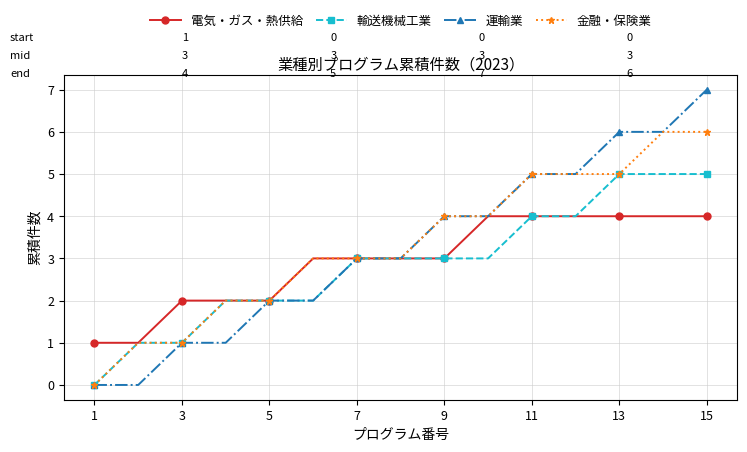

How many distinct data groups are displayed?

4